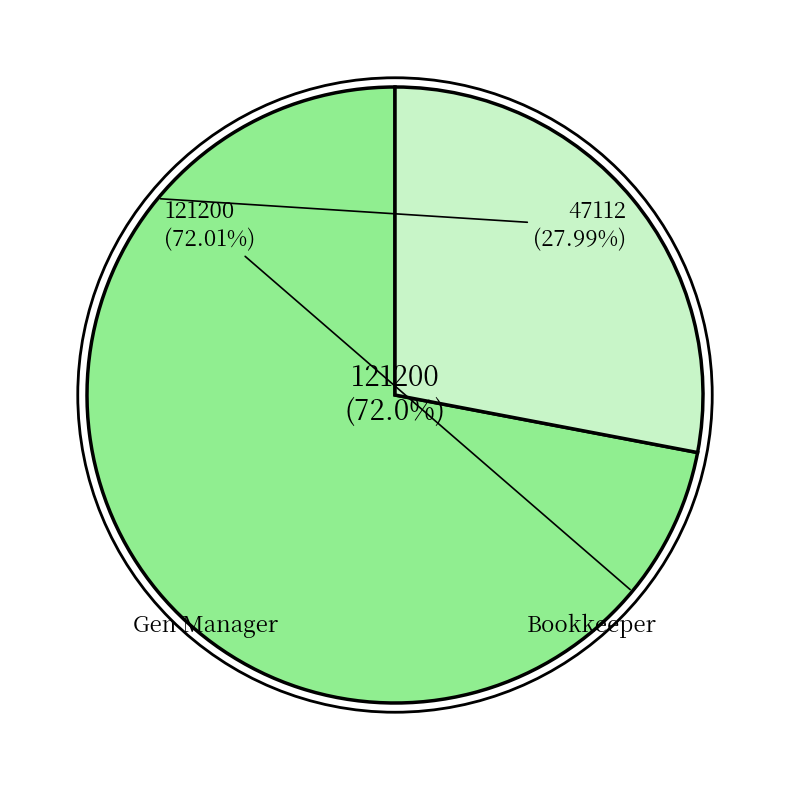

Which slice is the largest?

Gen Manager